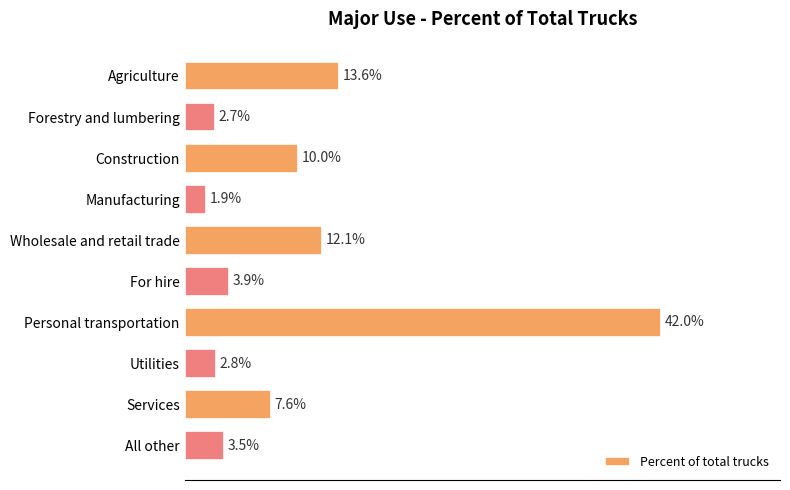

Rank the categories by value from highest to lowest.

Personal transportation, Agriculture, Wholesale and retail trade, Construction, Services, For hire, All other, Utilities, Forestry and lumbering, Manufacturing